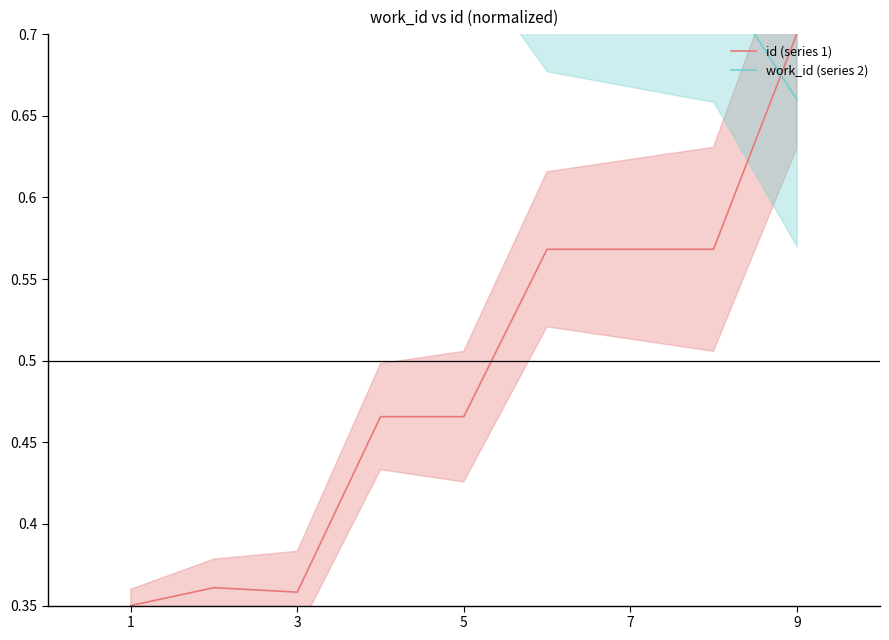

True or false: id (series 1) has a value of 0.7 at 9.

True